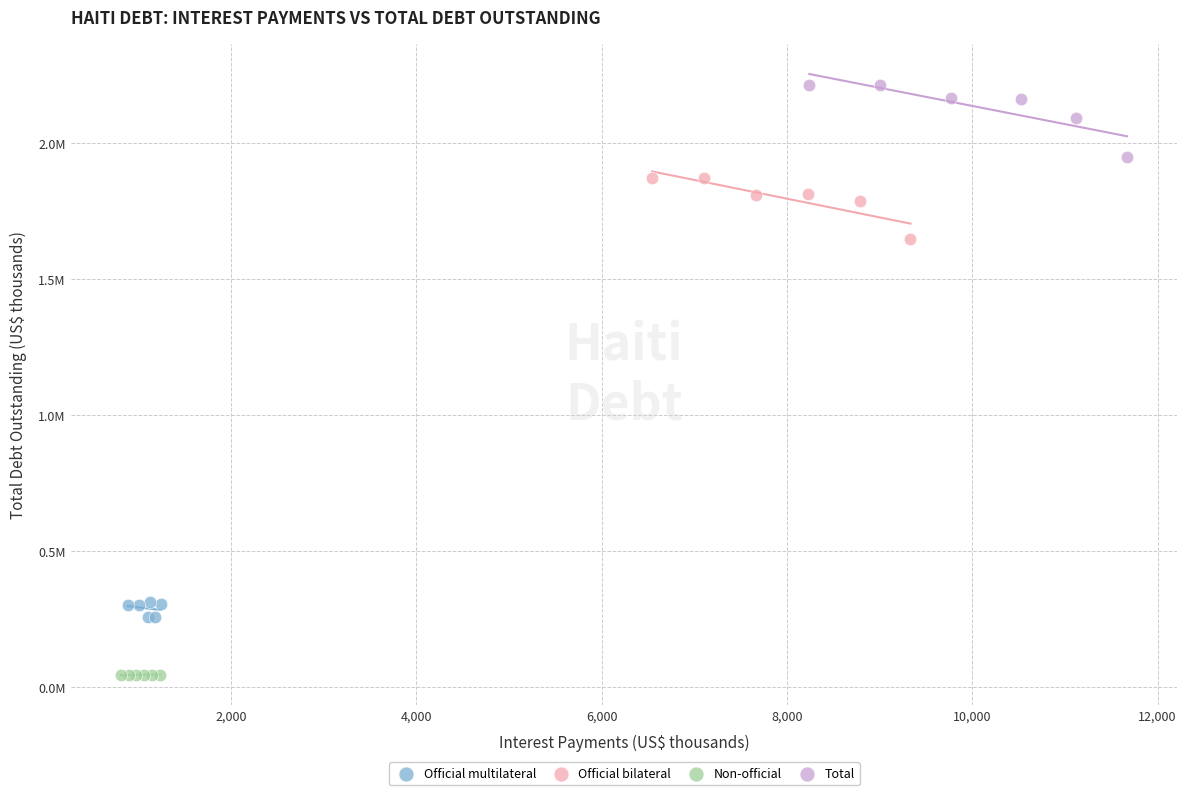

Which series reaches the maximum Y coordinate?

Total